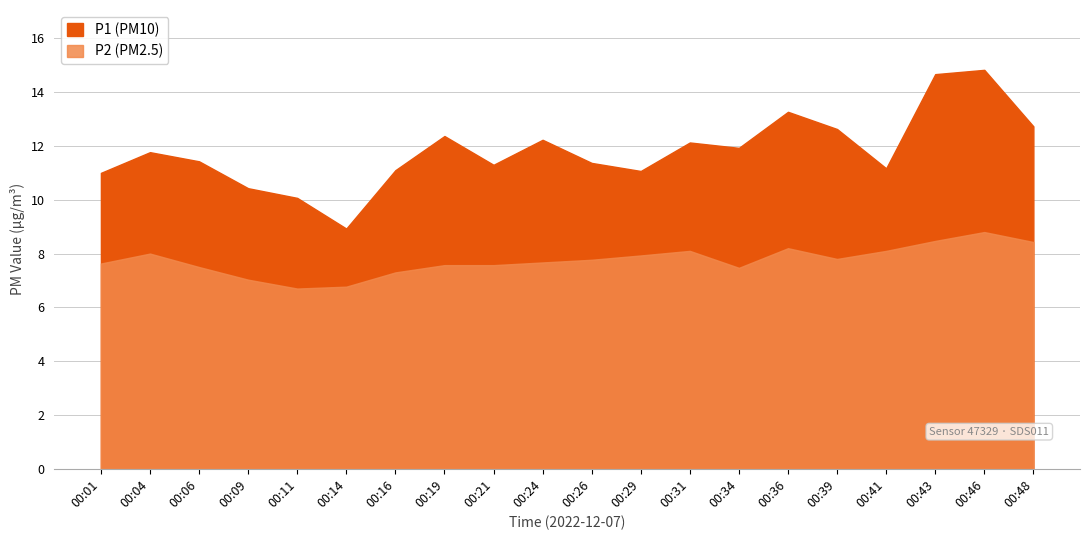

Reading left to right, extract all data points from this chart.

P1: 00:01=11.0	00:04=11.8	00:06=11.4	00:09=10.4	00:11=10.1	00:14=8.9	00:16=11.1	00:19=12.4	00:21=11.3	00:24=12.2	00:26=11.4	00:29=11.1	00:31=12.1	00:34=11.9	00:36=13.3	00:39=12.6	00:41=11.2	00:43=14.7	00:46=14.8	00:48=12.7
P2: 00:01=7.6	00:04=8.0	00:06=7.5	00:09=7.0	00:11=6.7	00:14=6.8	00:16=7.3	00:19=7.6	00:21=7.6	00:24=7.7	00:26=7.8	00:29=7.9	00:31=8.1	00:34=7.5	00:36=8.2	00:39=7.8	00:41=8.1	00:43=8.5	00:46=8.8	00:48=8.4